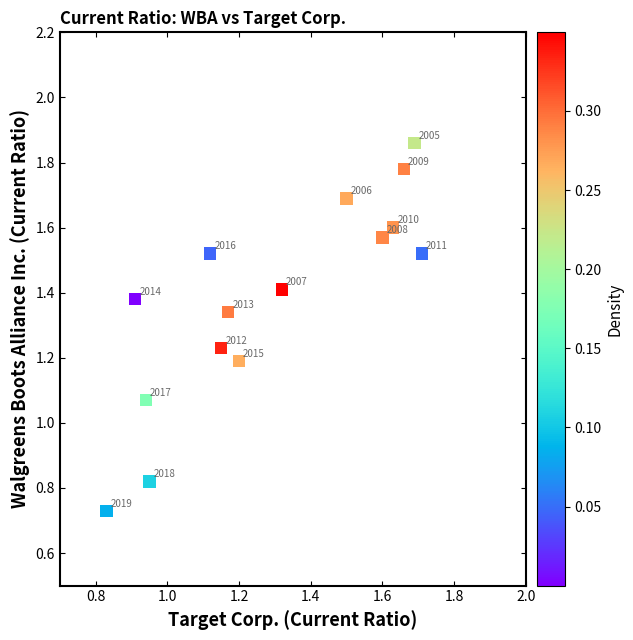

What is the range of X values (max minus min)?

0.9